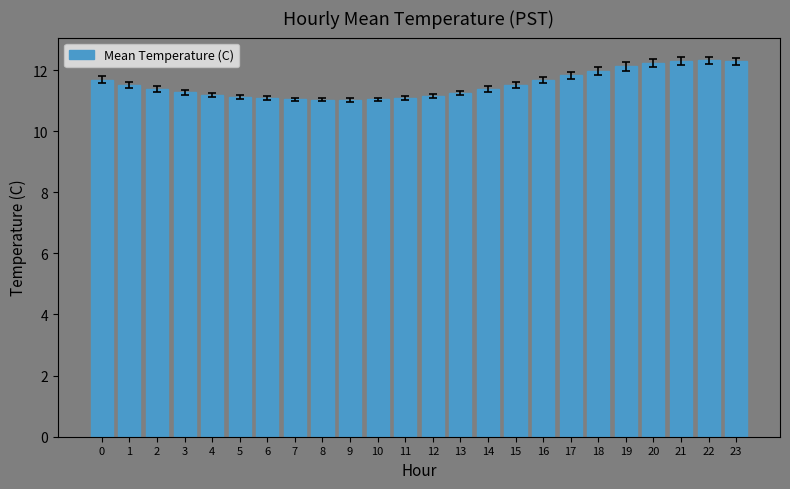

What is the average value?

11.5